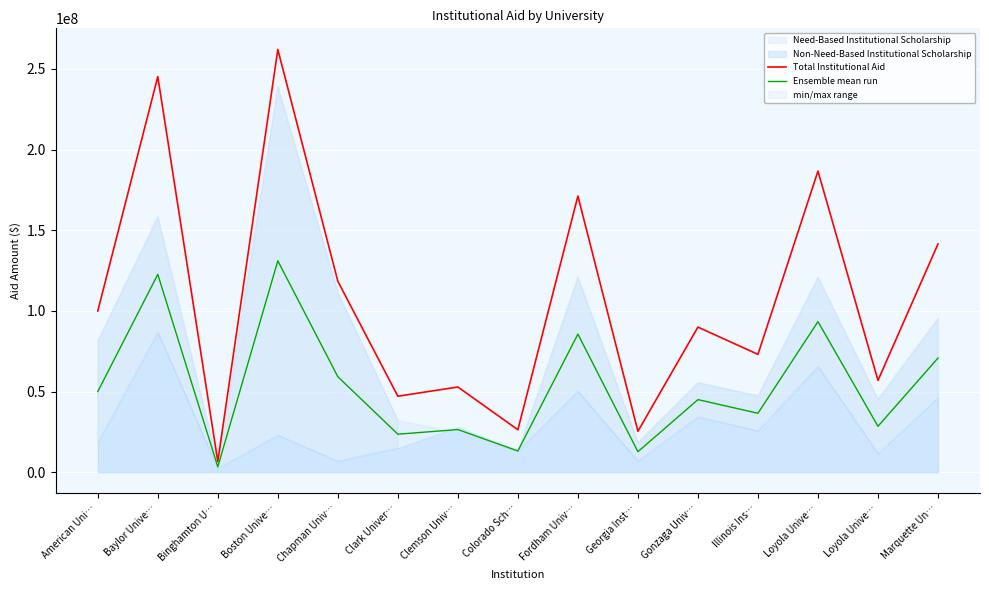

Is the value of Ensemble mean run at American Uni… greater than the value of Total Institutional Aid at Binghamton U…?

Yes